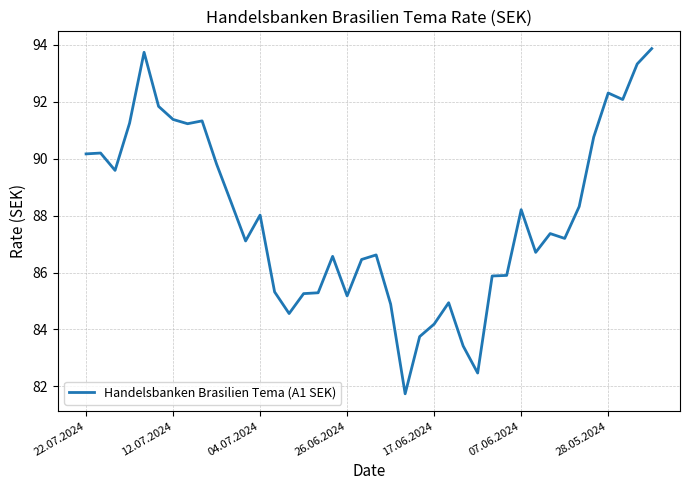

What is the maximum value shown in the chart?

93.9